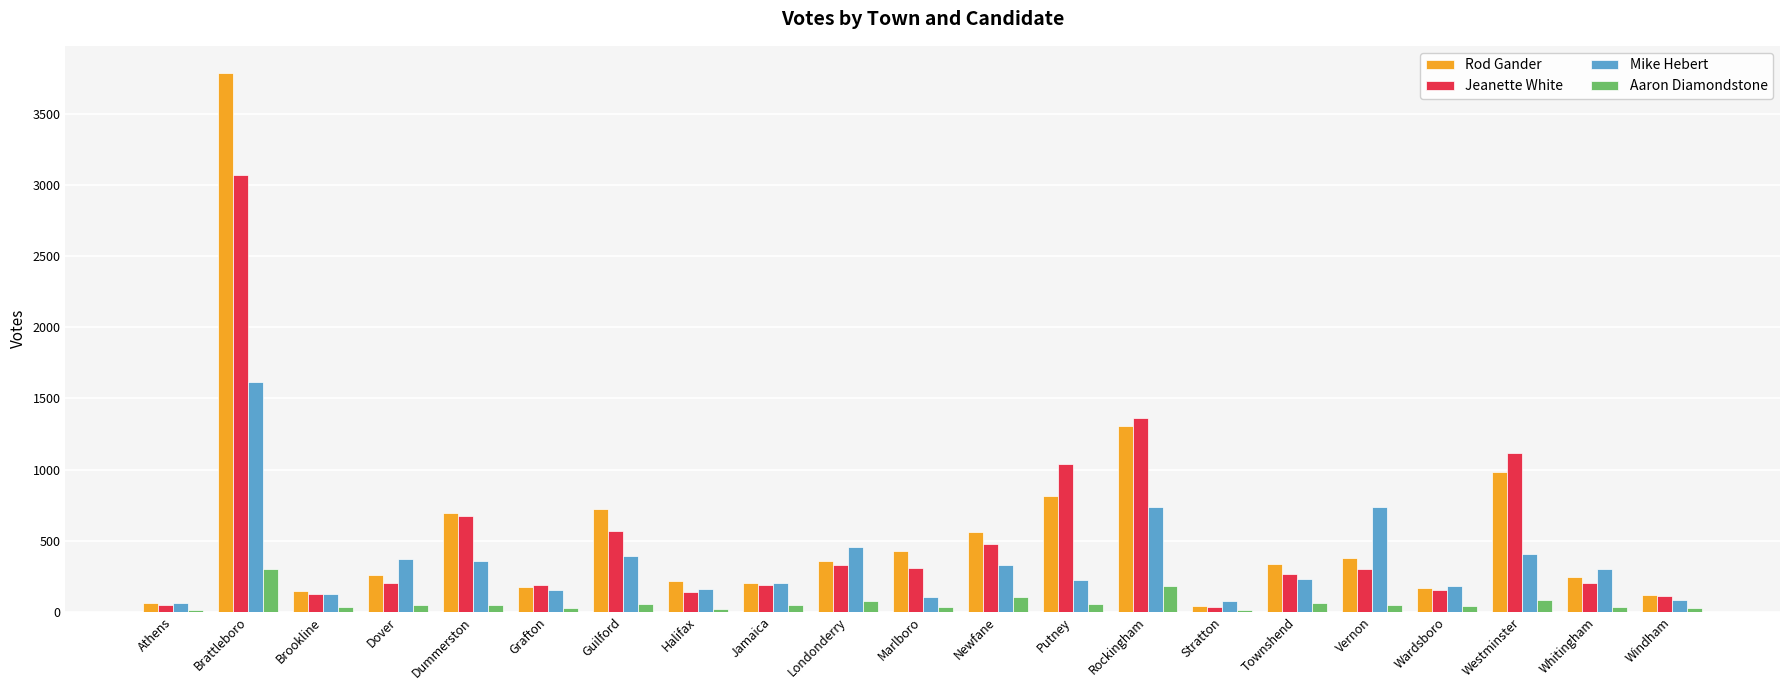

Which series has the largest total across all categories?

Rod Gander